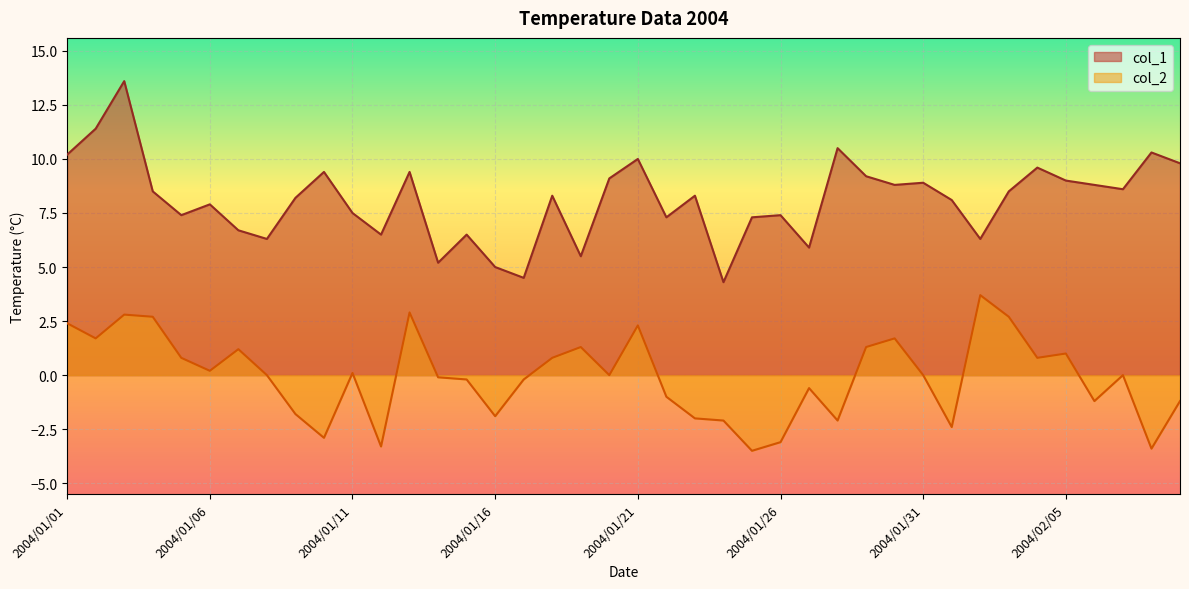

How many categories are shown in the chart?

40